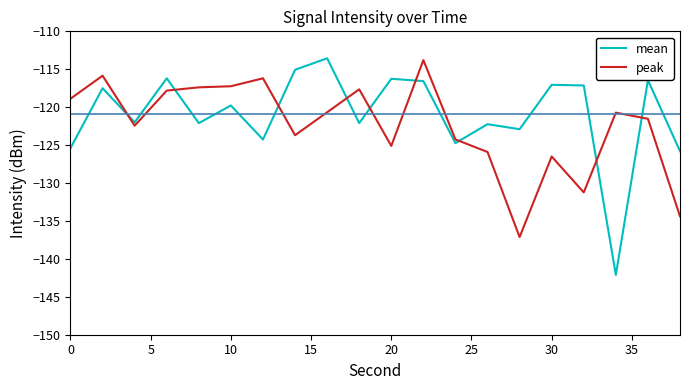

What is the minimum value shown in the chart?

-142.1